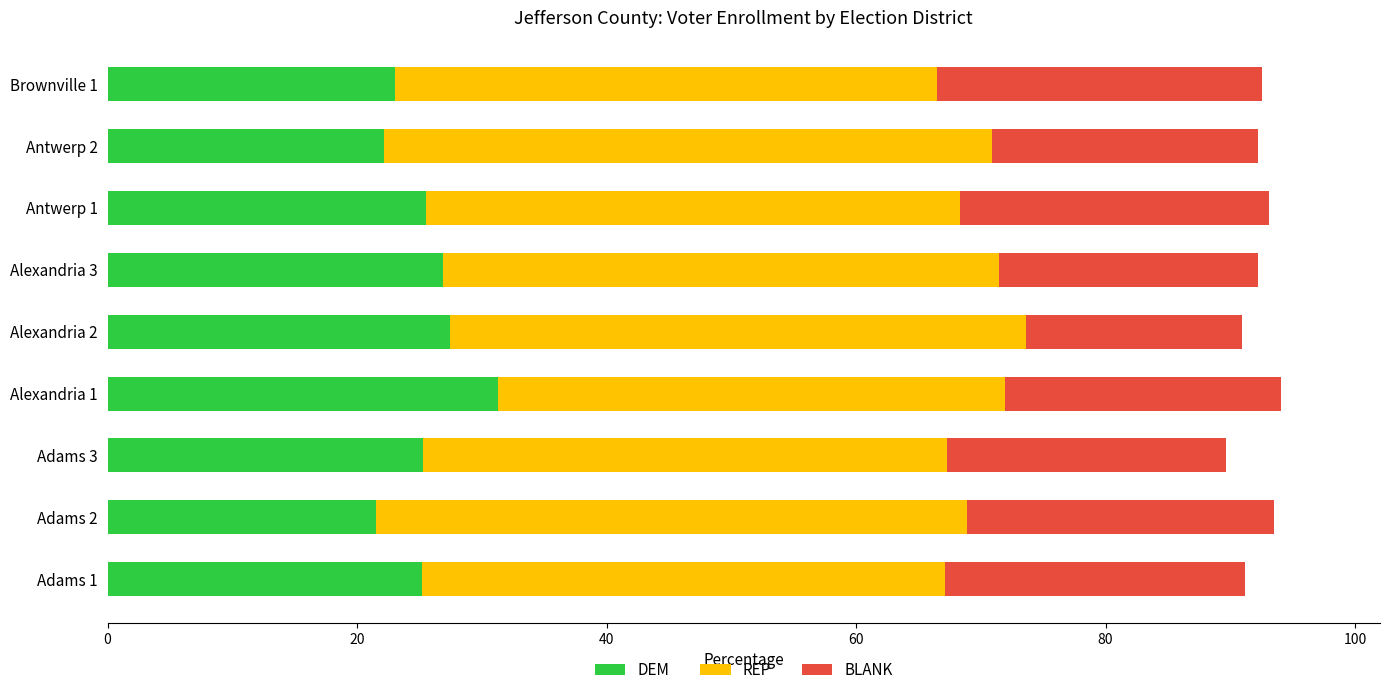

What is the difference between the maximum and minimum values in the DEM series?

9.8